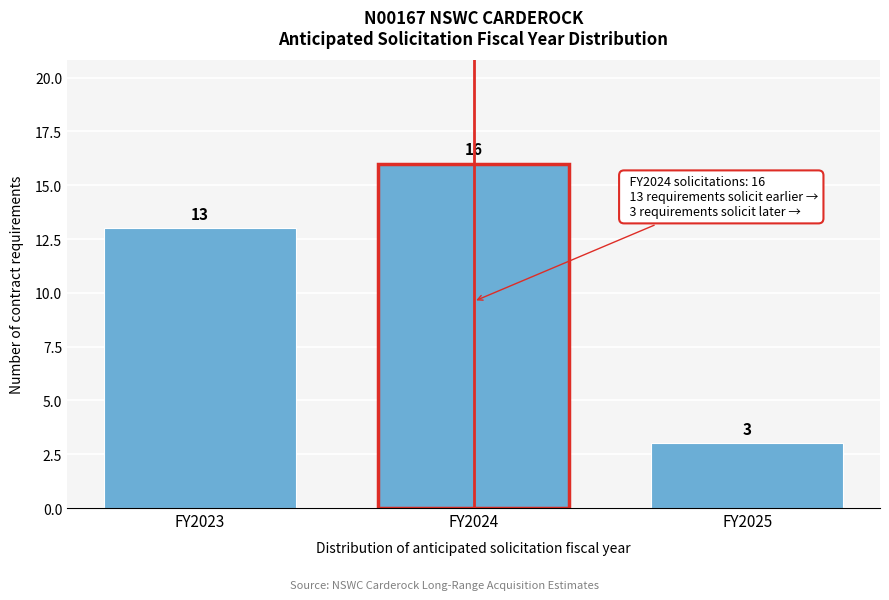

Reading right to left, what are all the values shown in this chart?

3	16	13